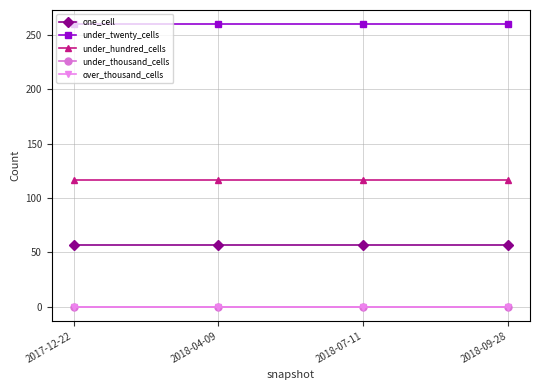

Does the chart have visible grid lines?

Yes